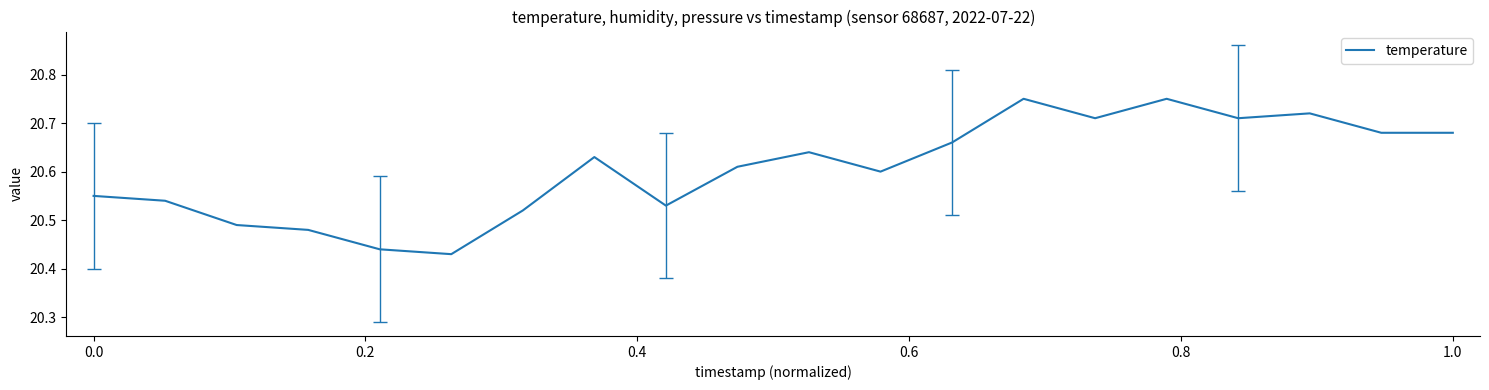

What is the difference between the maximum and minimum values?

0.3